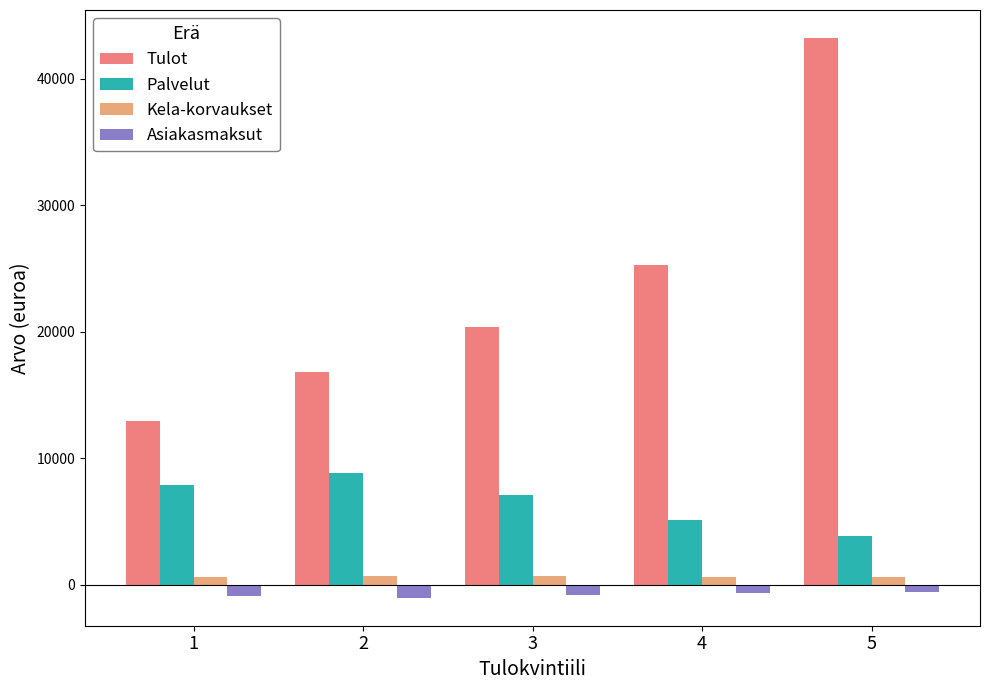

What is the maximum value for Palvelut?

8842